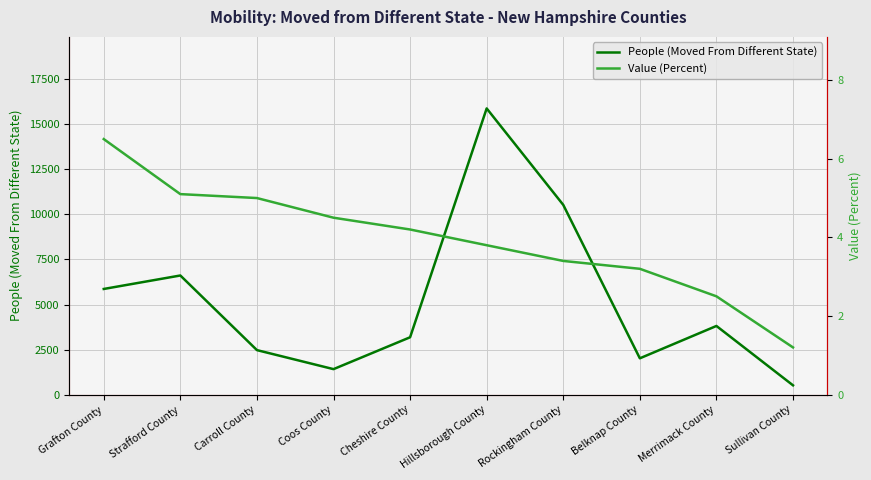

The value of Value (Percent) at Grafton County is 6.5. True or false?

True